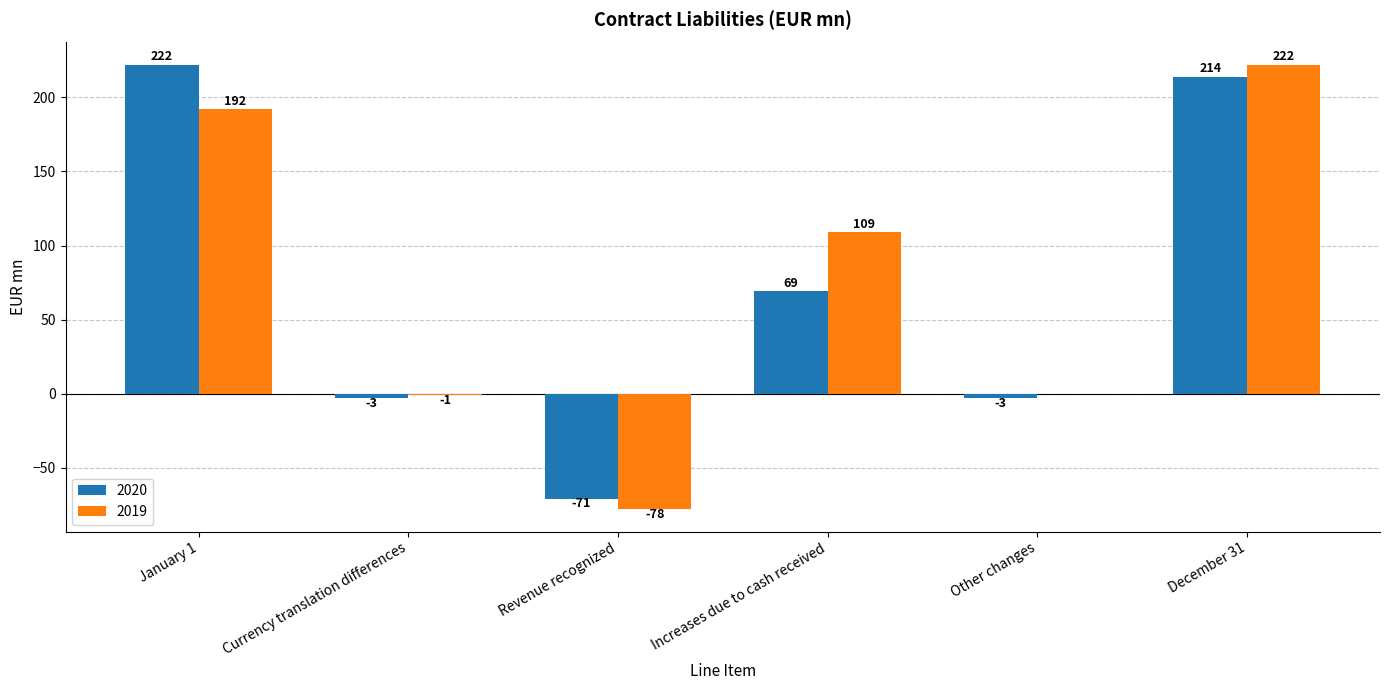

How many groups of bars are there?

6